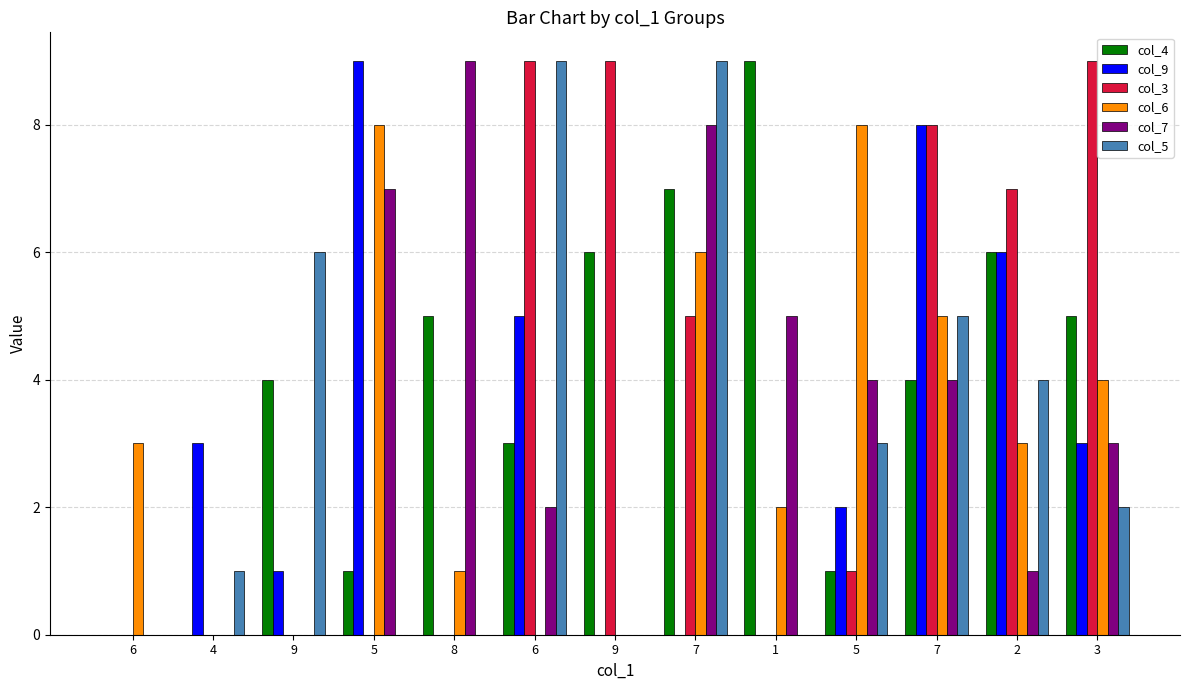

What are all the series names shown in the legend?

col_4, col_9, col_3, col_6, col_7, col_5